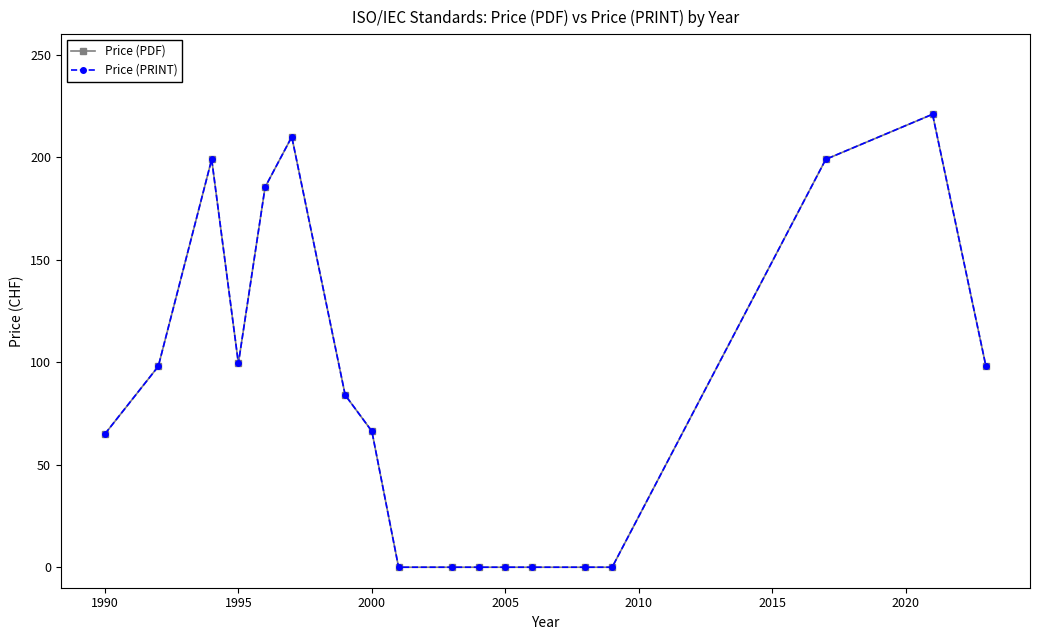

List the series in order of their peak value, lowest first.

Price (PDF), Price (PRINT)